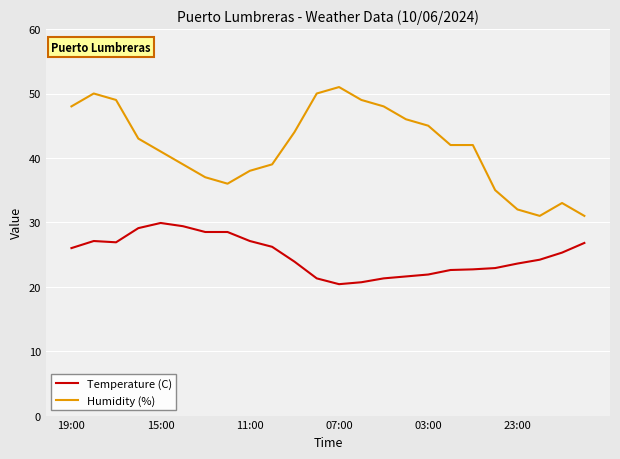

What is the lowest value of the Temperature (C) series?

20.4